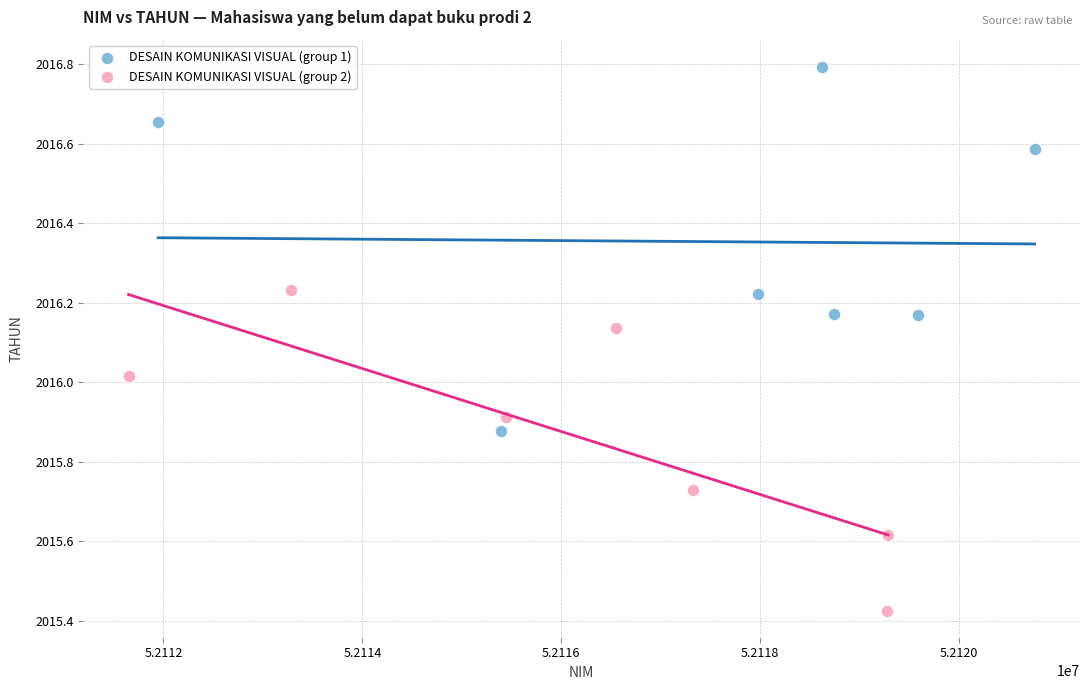

Which series reaches the maximum Y coordinate?

DESAIN KOMUNIKASI VISUAL (group 1)